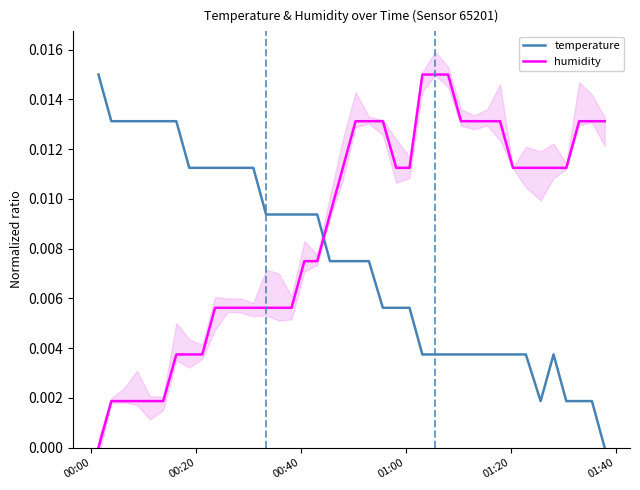

How many times do humidity and temperature cross each other?

1